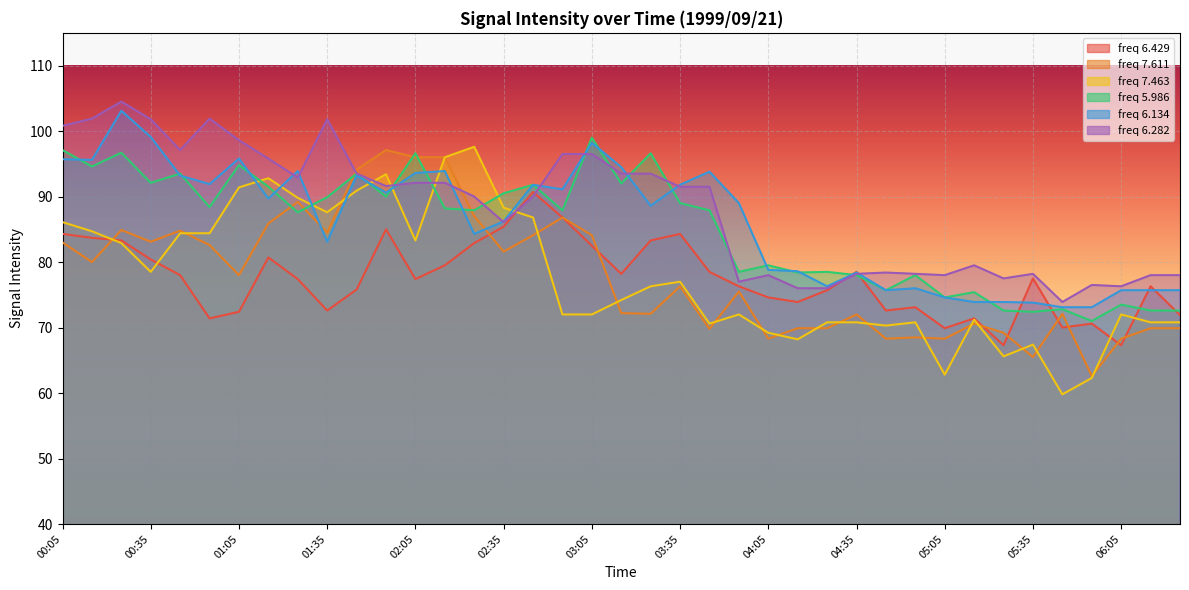

List the labels in order of 6.429 value, largest first.

02:45, 02:55, 02:35, 01:55, 00:05, 03:35, 00:15, 00:25, 03:25, 02:25, 03:05, 01:15, 00:35, 02:15, 03:45, 04:35, 03:15, 00:45, 05:35, 01:25, 02:05, 03:55, 06:15, 01:45, 04:25, 04:05, 04:15, 04:55, 01:35, 04:45, 01:05, 06:25, 00:55, 05:15, 05:55, 05:45, 05:05, 05:25, 06:05